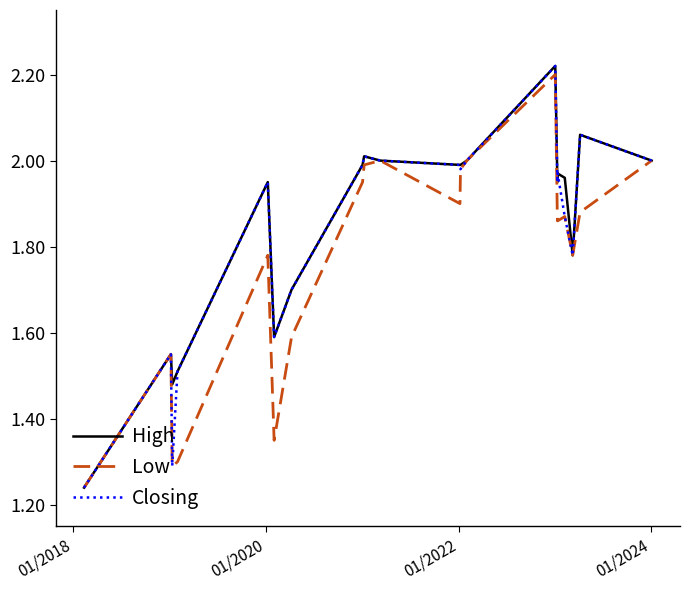

True or false: Low and High cross at least once.

False